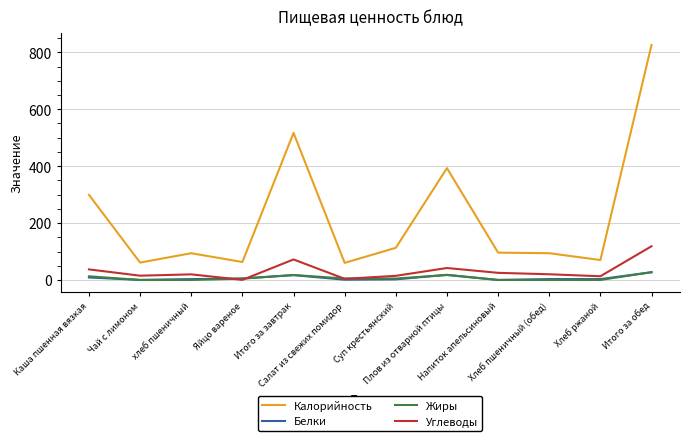

Which series has the widest spread of values?

Калорийность